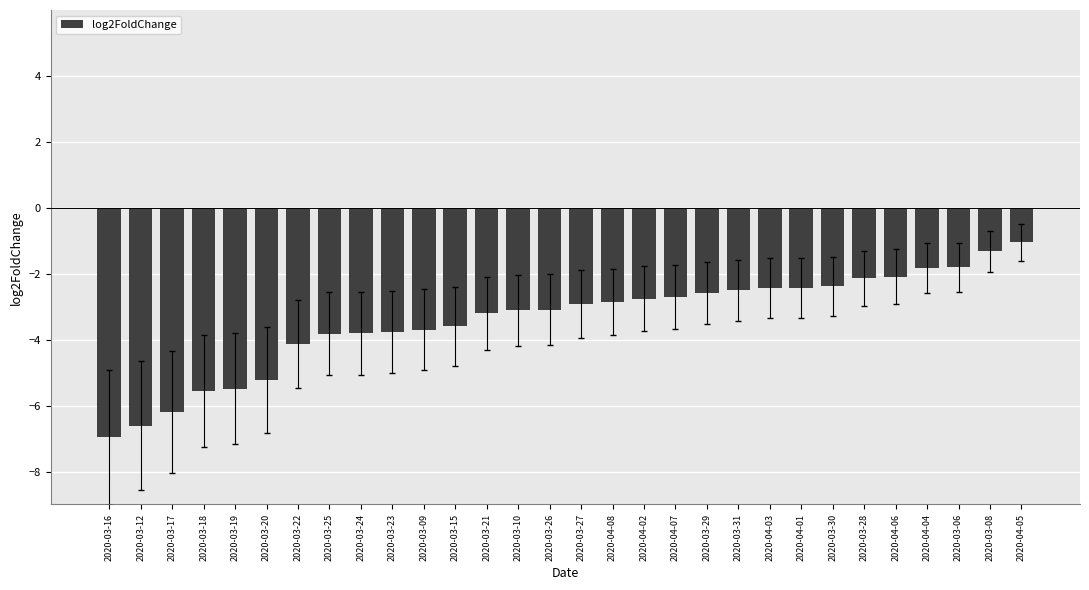

Is it true that the value at 2020-03-20 is -5.2?

True